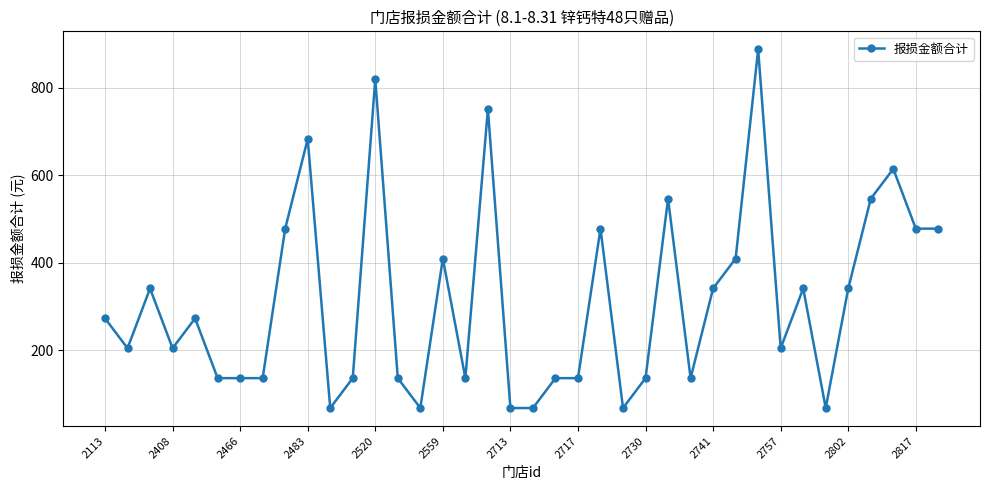

What is the value of the 10th point from the left?

683.0